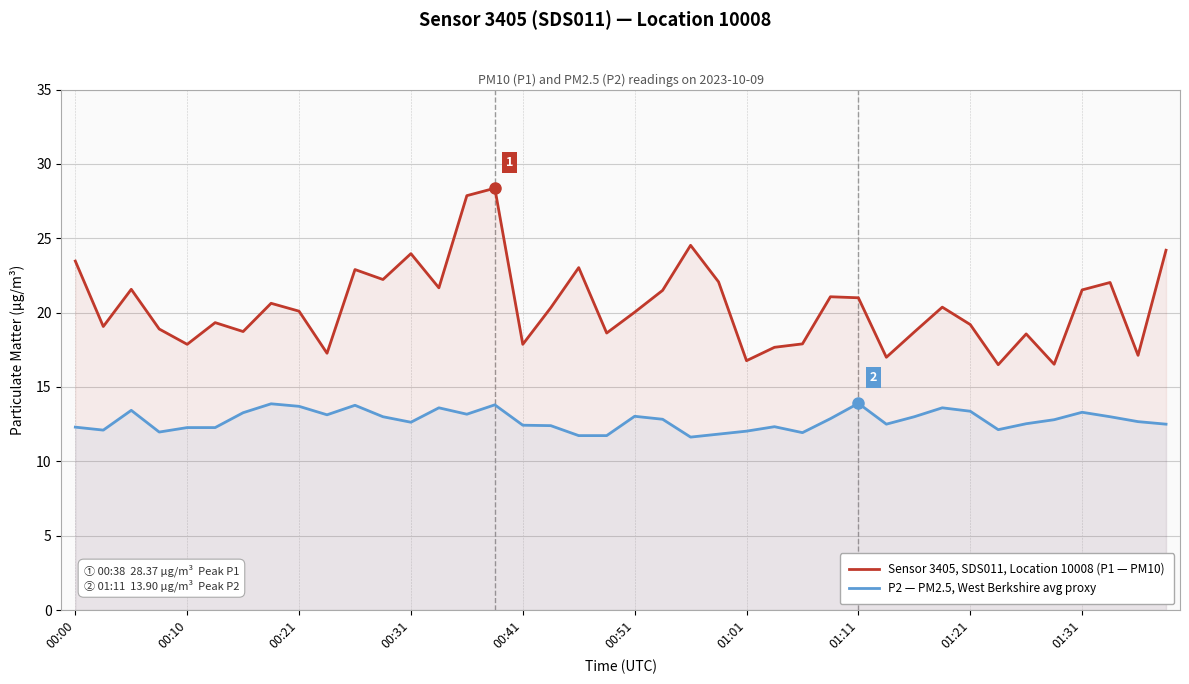

Reading left to right, what are all the values shown in this chart?

Sensor 3405, SDS011, Location 10008 (P1 — PM10): 23.5	19.1	21.6	18.9	17.9	19.3	18.7	20.6	20.1	17.3	22.9	22.2	24.0	21.7	27.9	28.4	17.9	20.3	23.0	18.6	20.0	21.5	24.5	22.1	16.8	17.7	17.9	21.1	21.0	17.0	18.7	20.4	19.2	16.5	18.6	16.5	21.5	22.0	17.1	24.2
P2 — PM2.5, West Berkshire avg proxy: 12.3	12.1	13.4	12.0	12.3	12.3	13.3	13.9	13.7	13.1	13.8	13.0	12.6	13.6	13.2	13.8	12.4	12.4	11.7	11.7	13.0	12.8	11.6	11.8	12.0	12.3	11.9	12.9	13.9	12.5	13.0	13.6	13.4	12.1	12.5	12.8	13.3	13.0	12.7	12.5